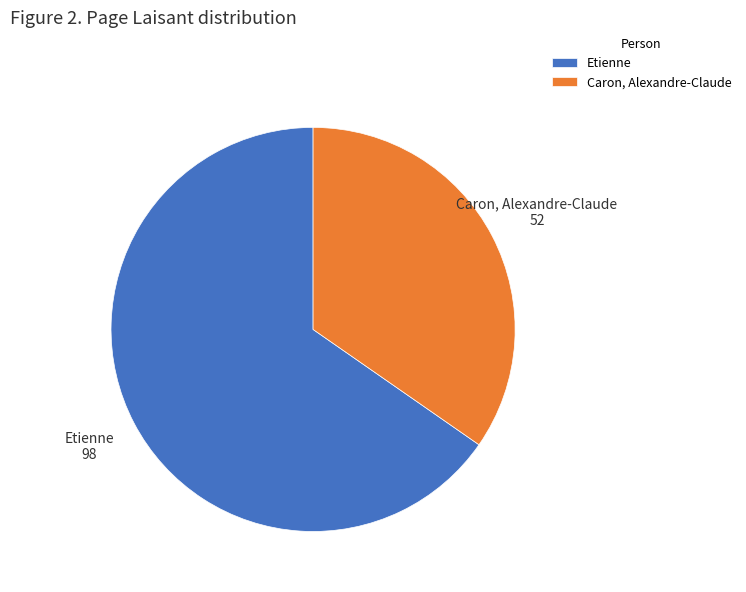

Does Etienne account for over 50% of the chart?

Yes